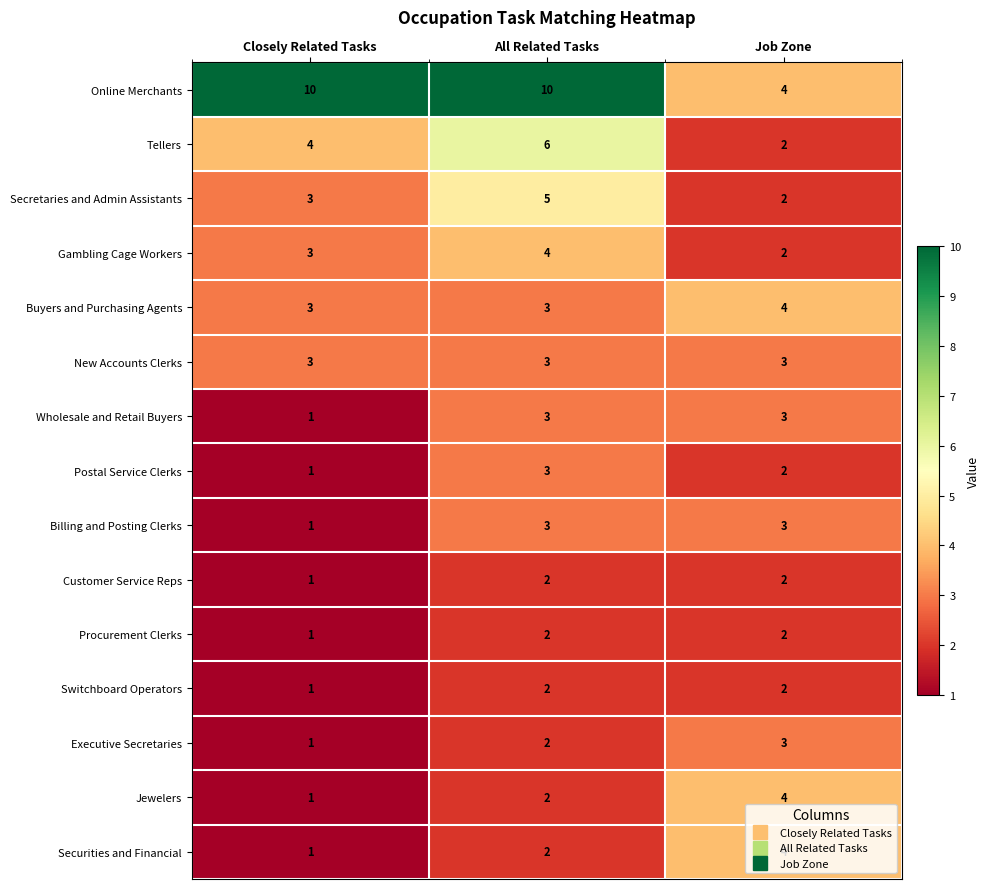

What is the spread (max minus min) of values at All Related Tasks?

8